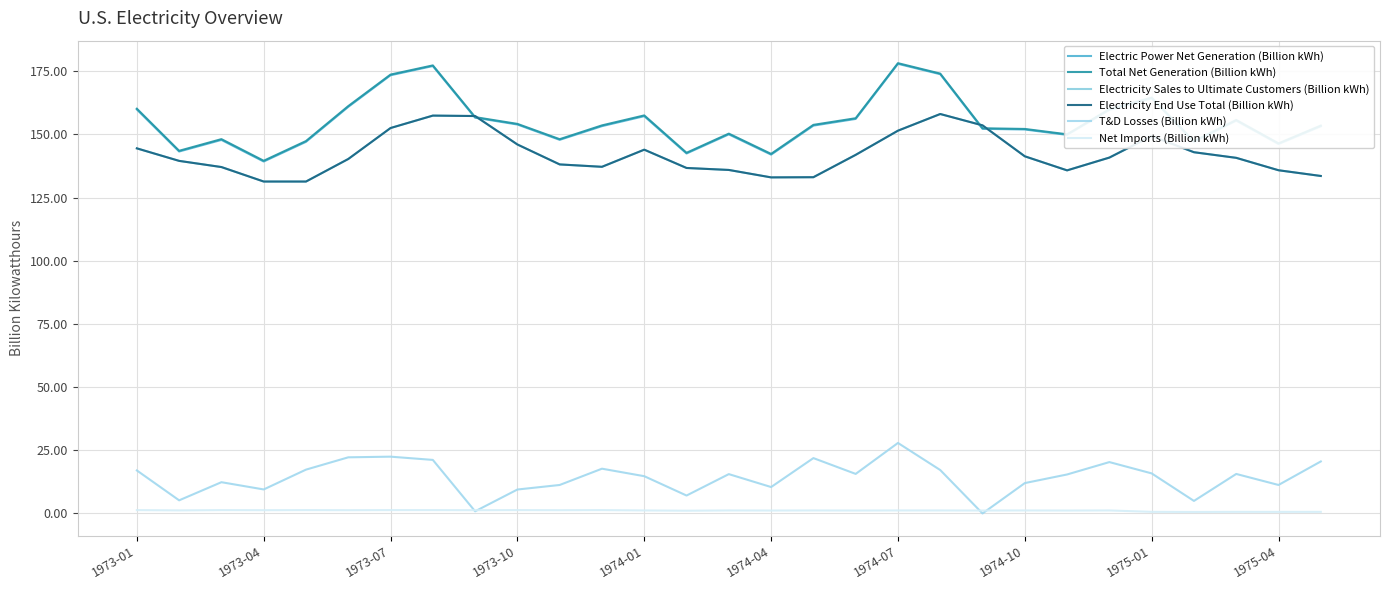

At which label does Total Net Generation (Billion kWh) first exceed 153?

1973-01